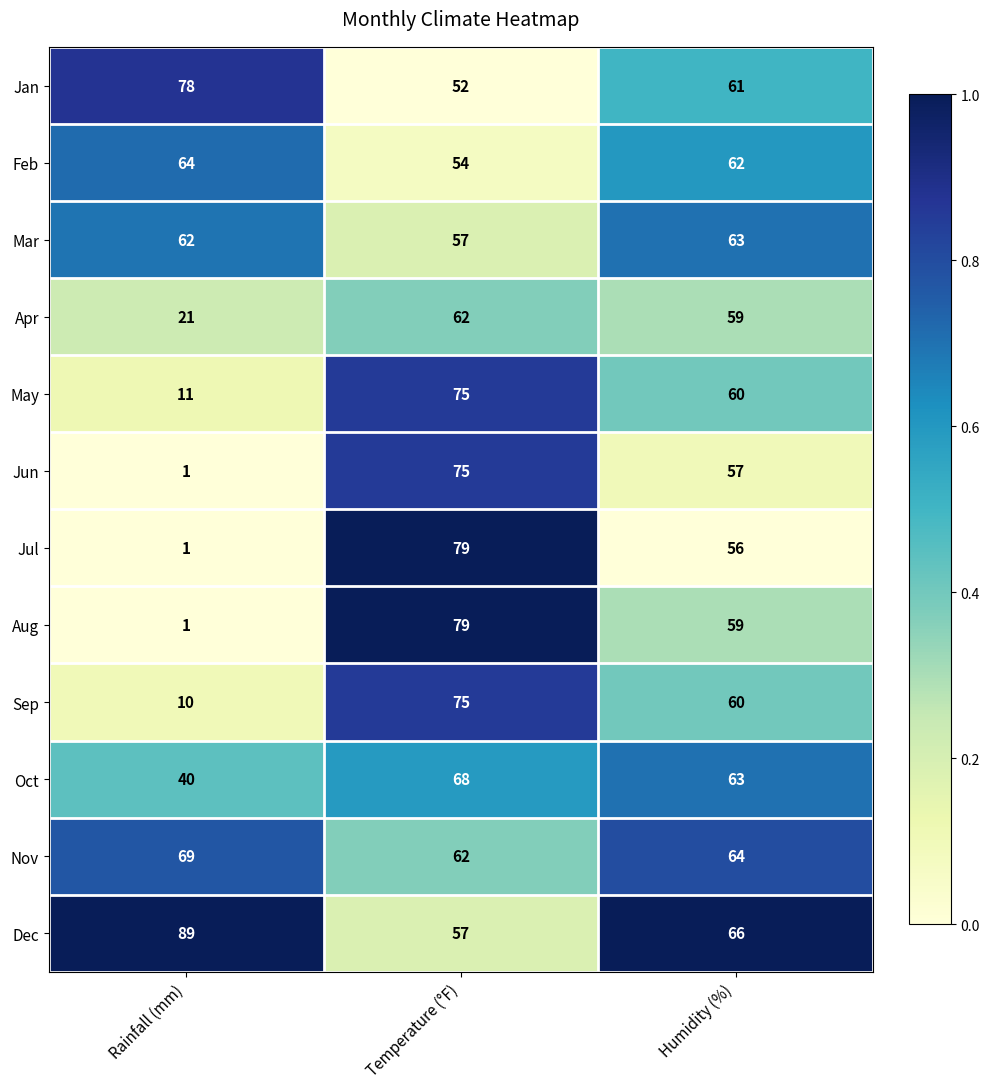

The Jun series shows 0 at Rainfall (mm). True or false?

False